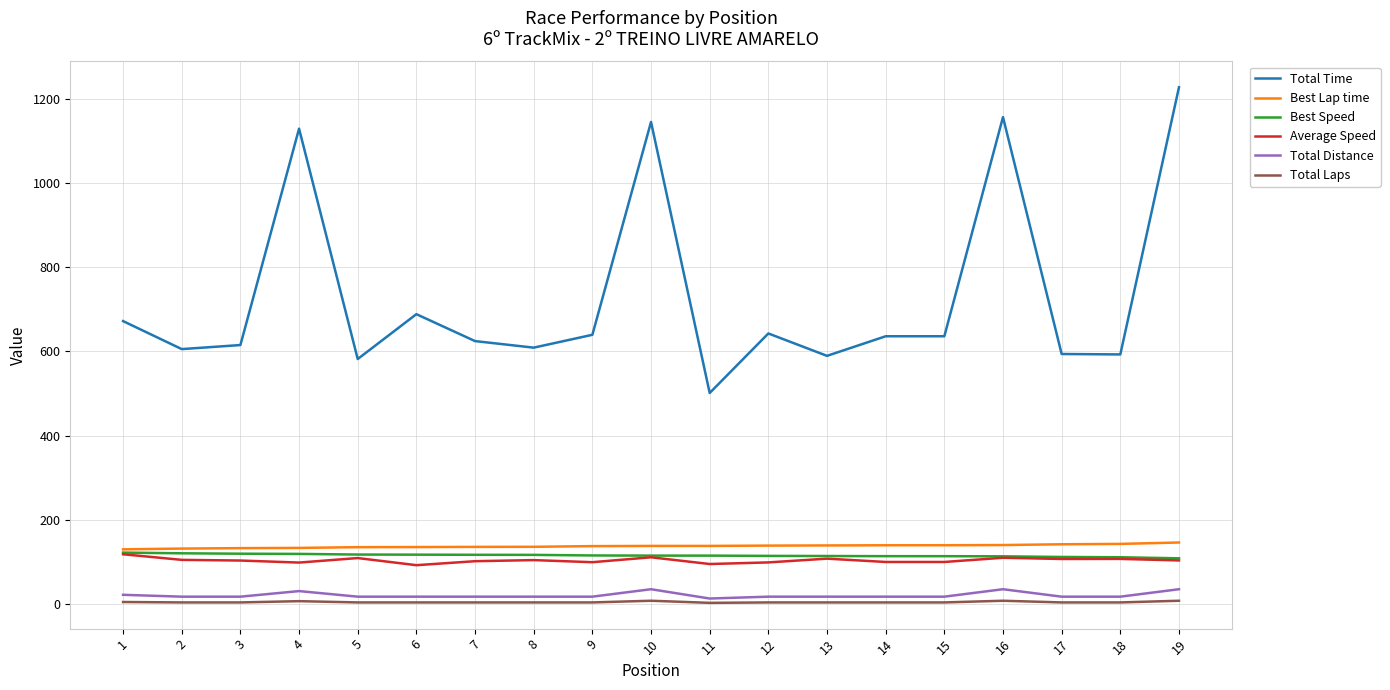

Which series has the largest total across all categories?

Total Time